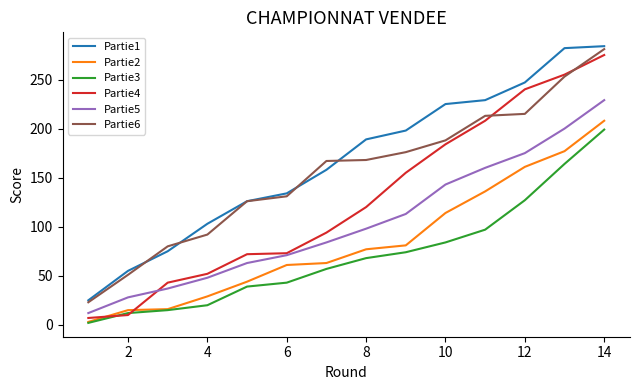

True or false: Partie1 and Partie5 intersect in this chart.

False